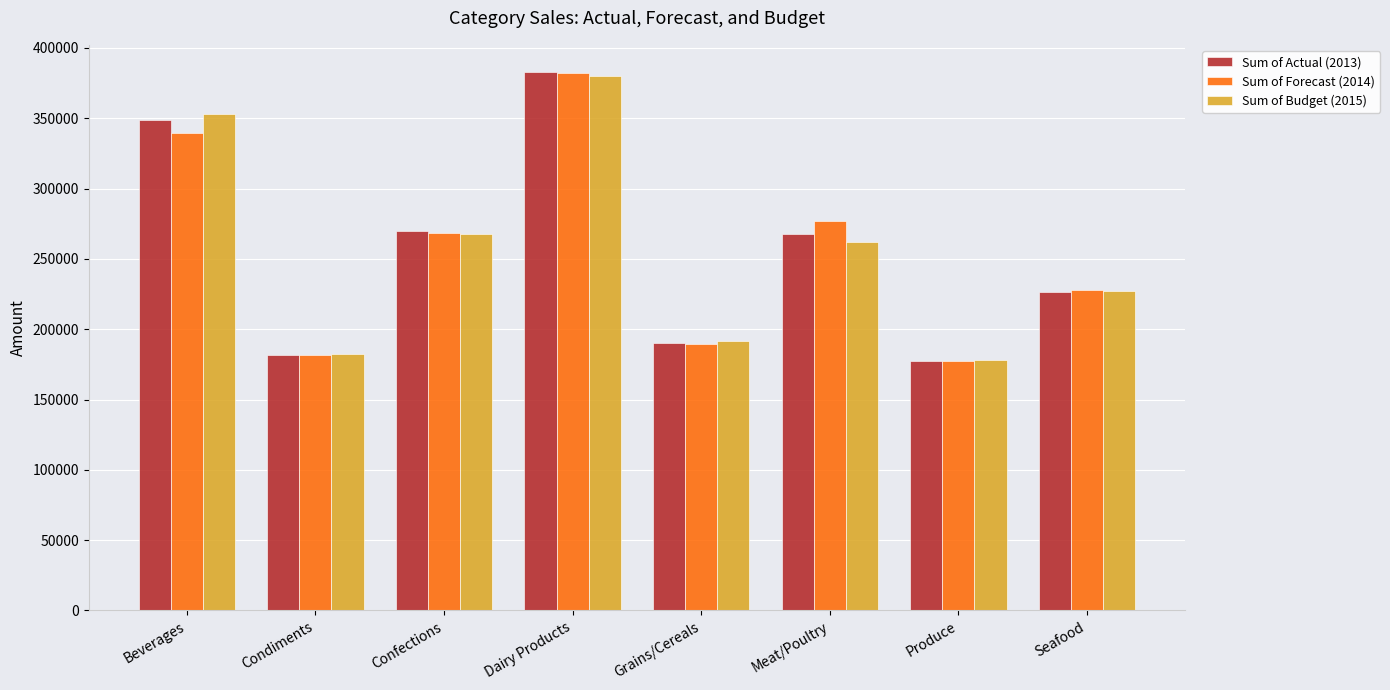

At which label does Sum of Forecast (2014) reach its minimum?

Produce